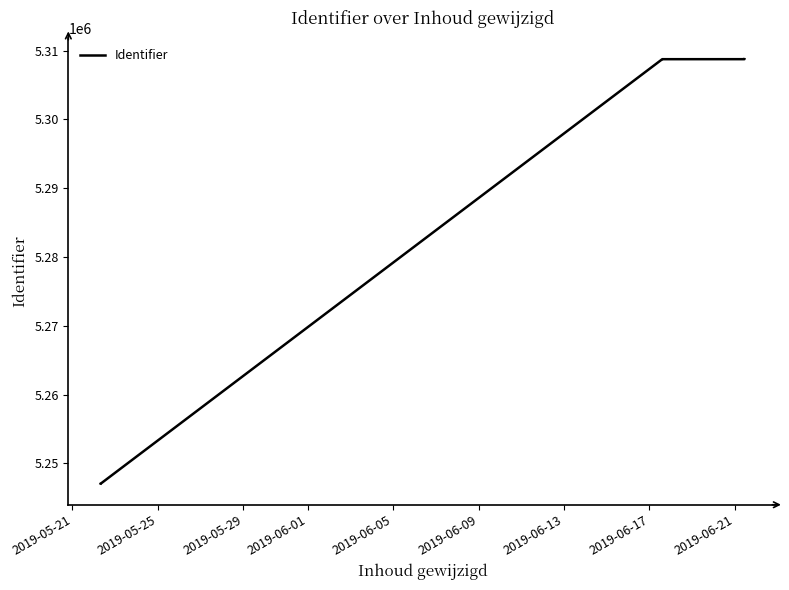

What is the greatest value displayed?

5308774